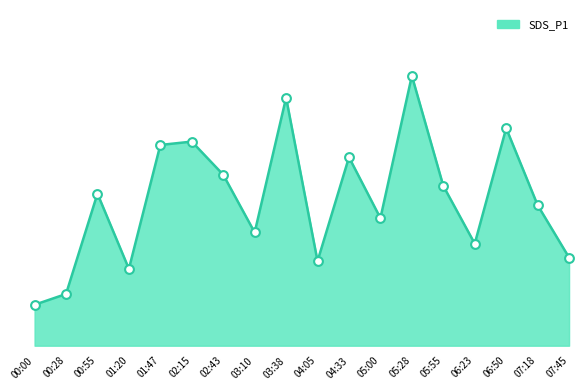

Which has a higher value, 05:00 or 03:38?

03:38